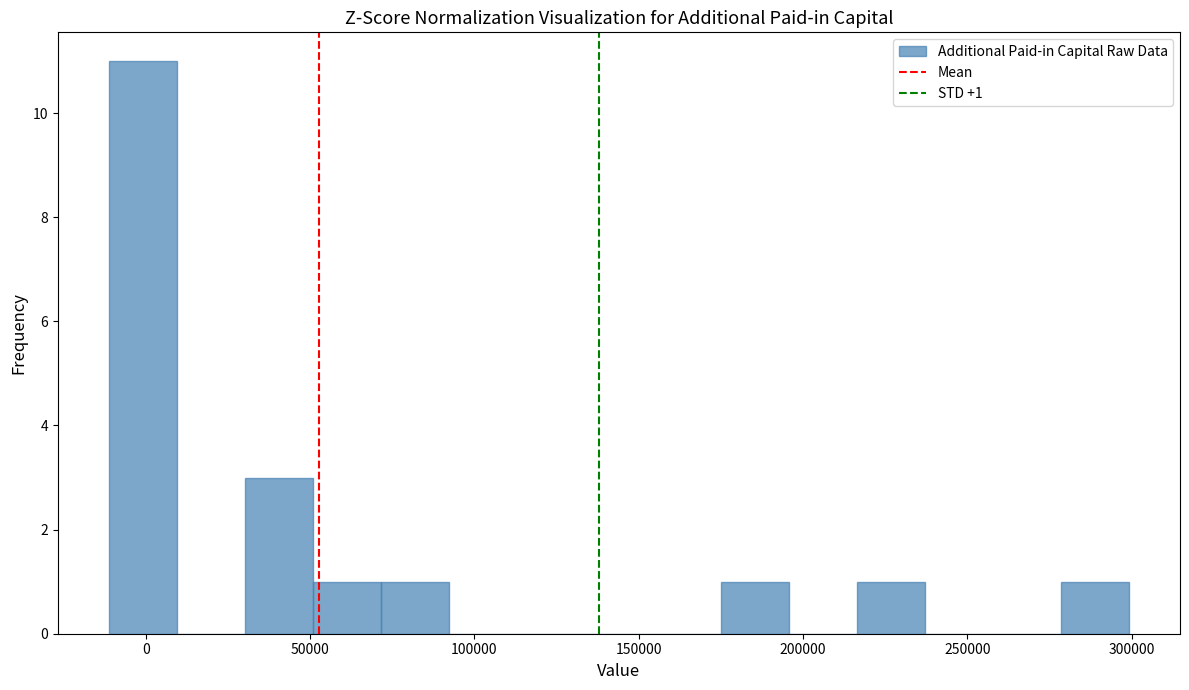

Over which range of the x-axis is the bar tallest?

-10000 to 10000